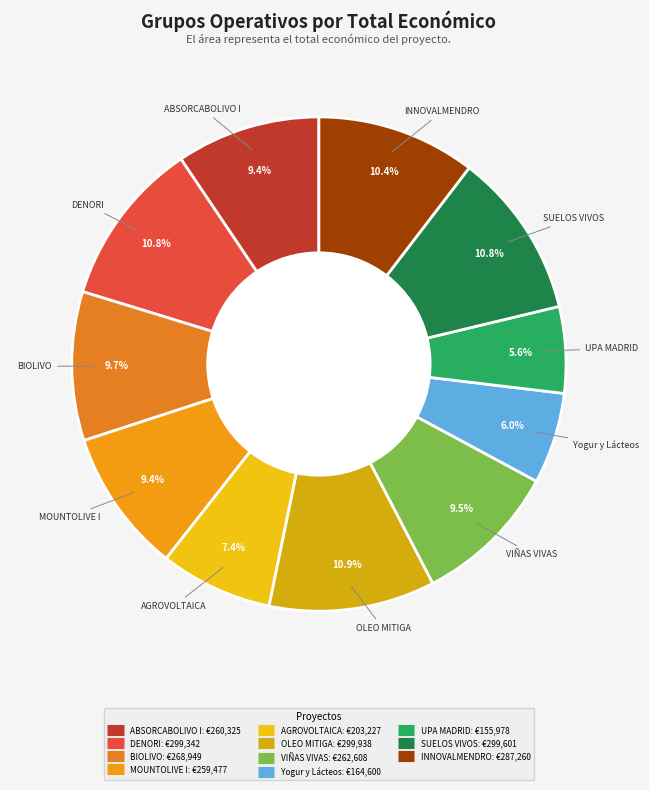

What is the ratio of the value at INNOVALMENDRO to the value at BIOLIVO?

1.1